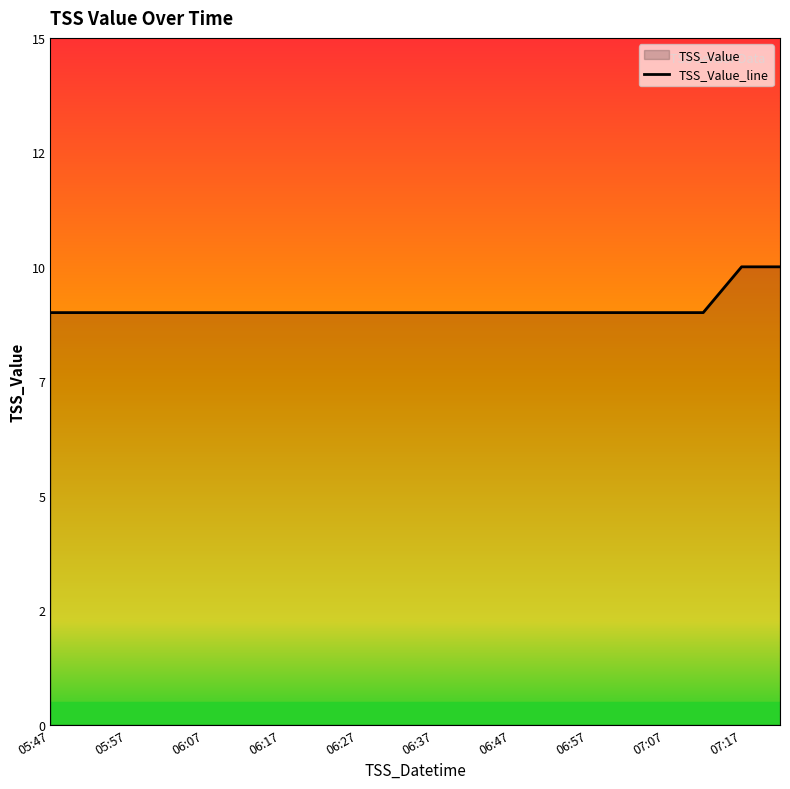

At which category does the chart reach its minimum across all series?

05:47